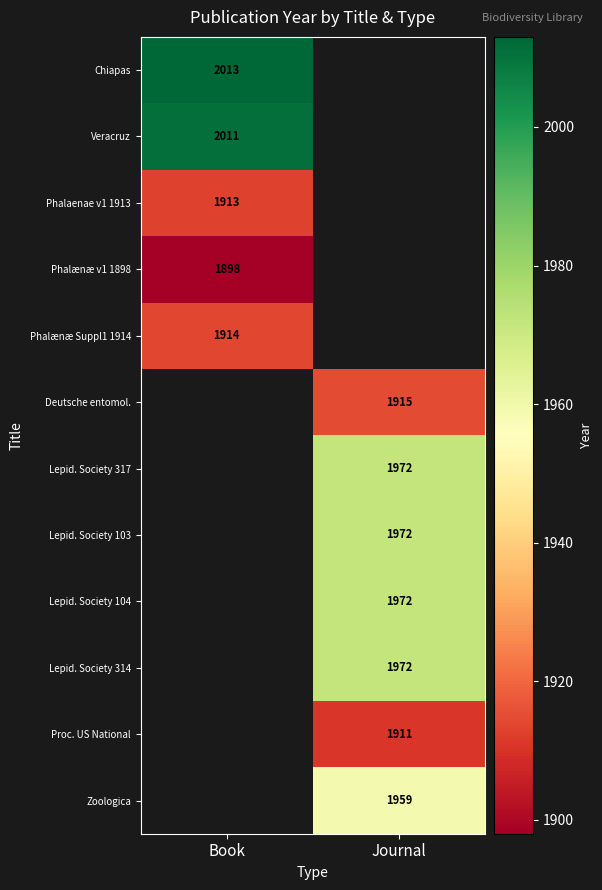

The Phalaenae v1 1913 series shows 1913 at Book. True or false?

True